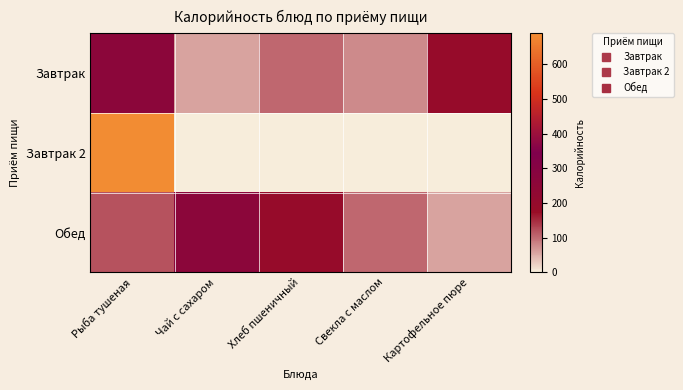

Which series has the largest range (max minus min)?

Завтрак 2